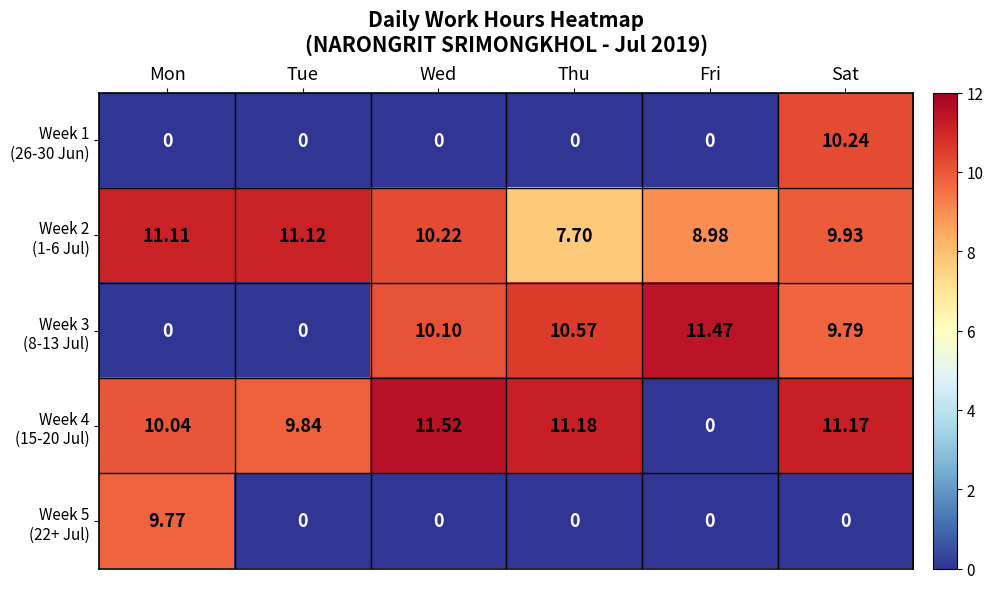

At which category is the sum across all series the highest?

Sat